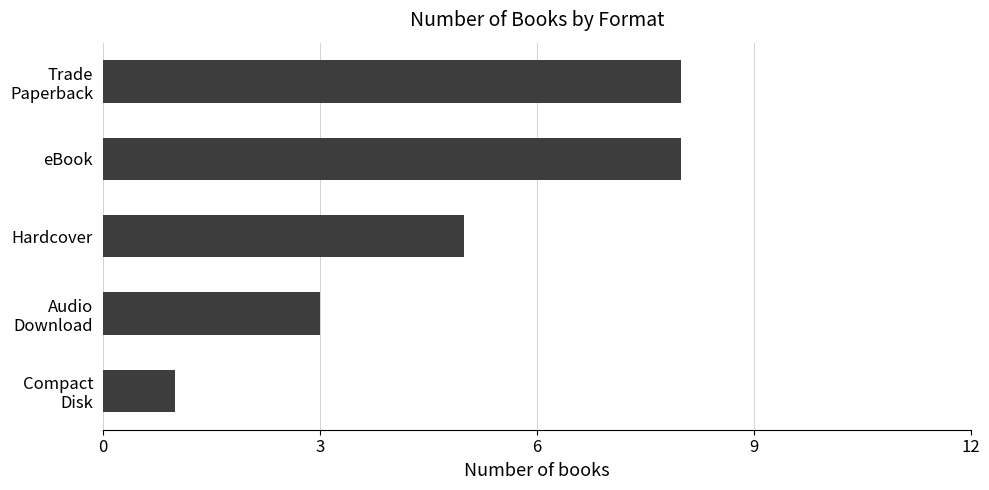

What is the ratio of the value at Hardcover to the value at eBook?

0.6